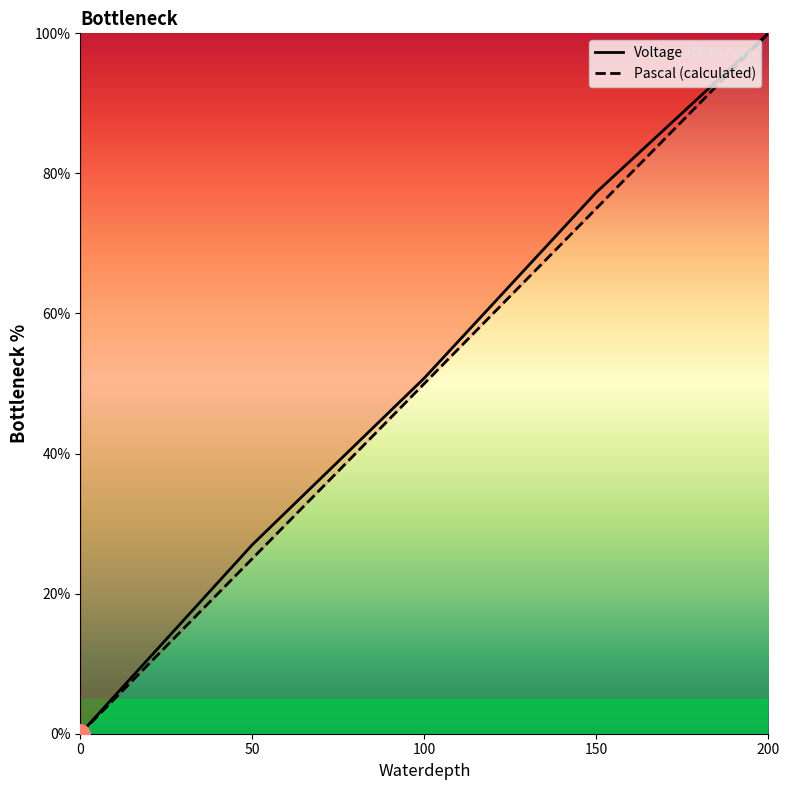

What is the value of the Pascal (calculated) point at the 5th from the left?

100.0